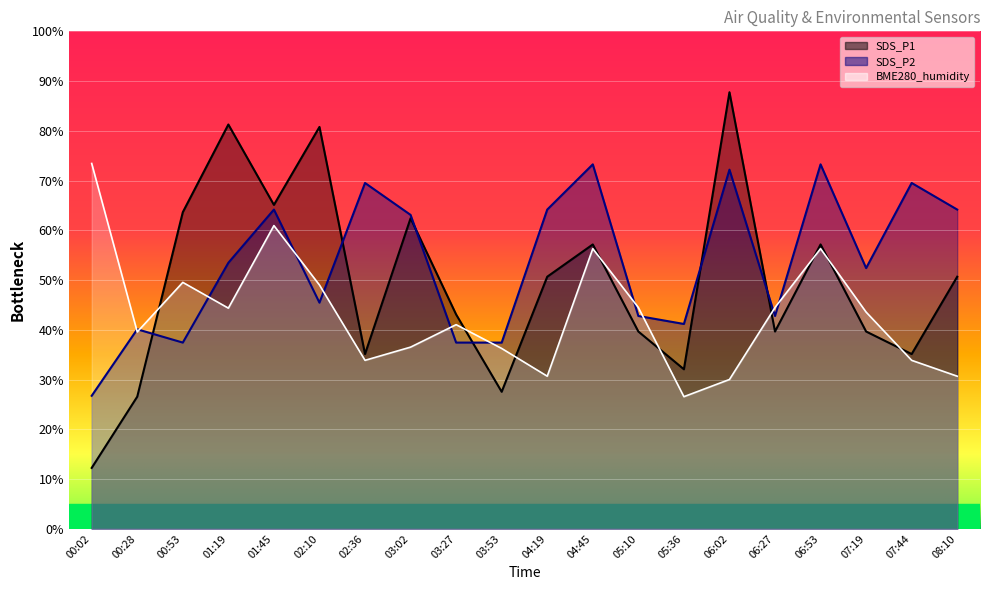

What is the average value of the SDS_P2 series?

53.5